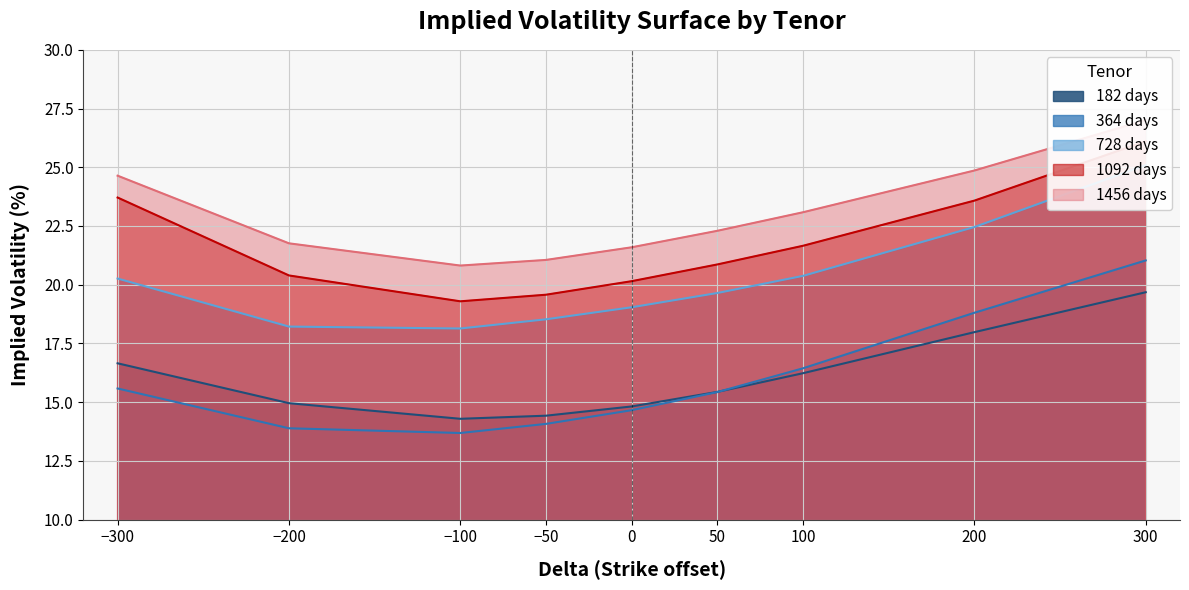

What is the total value across all series at -100?

86.2